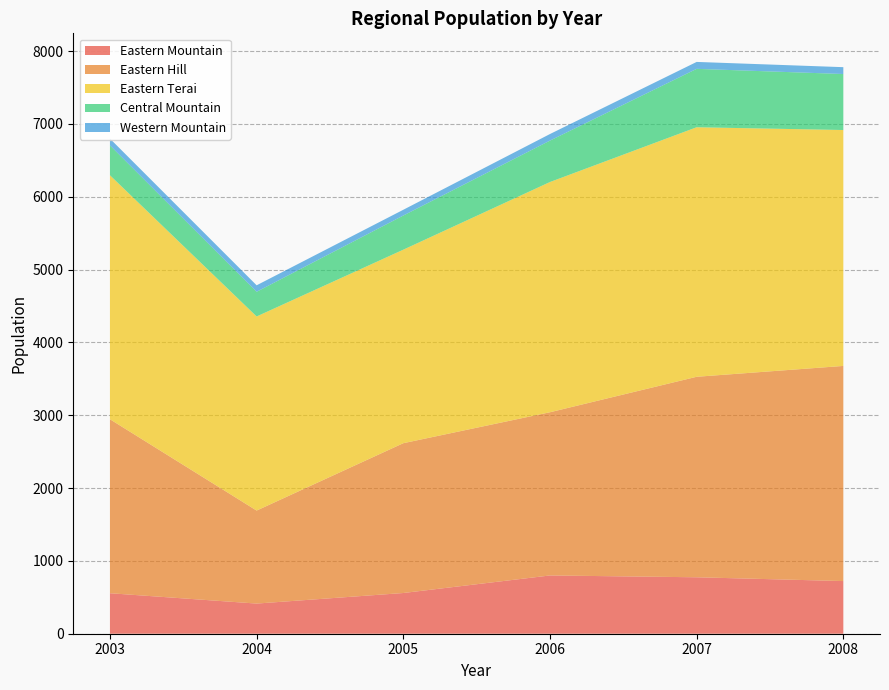

Reading left to right, list all the values displayed in this chart.

Eastern Mountain: 2003=556	2004=414	2005=559	2006=800	2007=775	2008=723
Eastern Hill: 2003=2389	2004=1277	2005=2057	2006=2241	2007=2753	2008=2954
Eastern Terai: 2003=3350	2004=2665	2005=2657	2006=3161	2007=3426	2008=3239
Central Mountain: 2003=410	2004=339	2005=469	2006=569	2007=802	2008=769
Western Mountain: 2003=93	2004=89	2005=79	2006=90	2007=95	2008=94